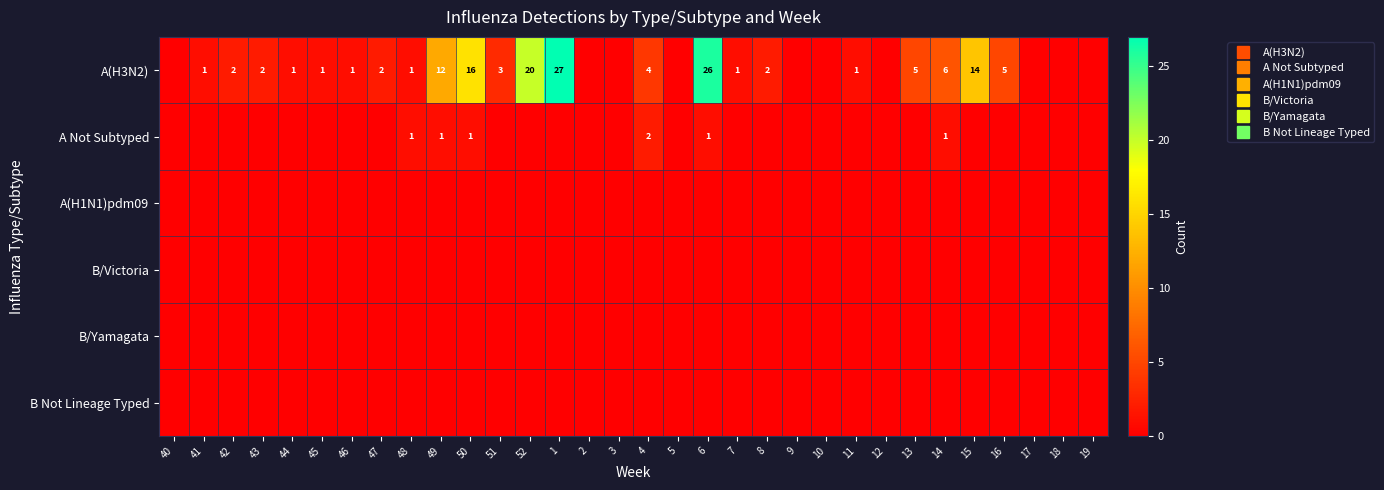

How many A Not Subtyped values are between 0 and 1?

31